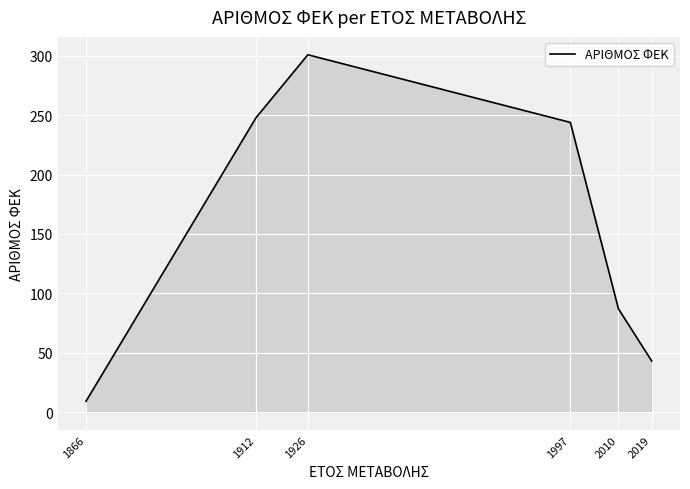

Which category has the lowest value across all series?

1866